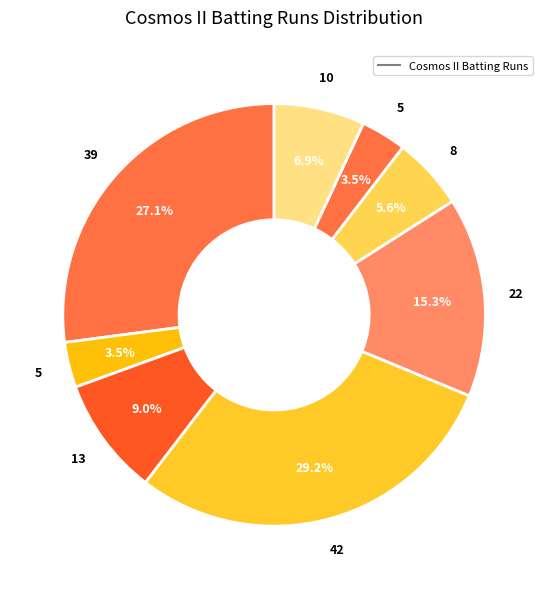

How many slices are in this pie chart?

8